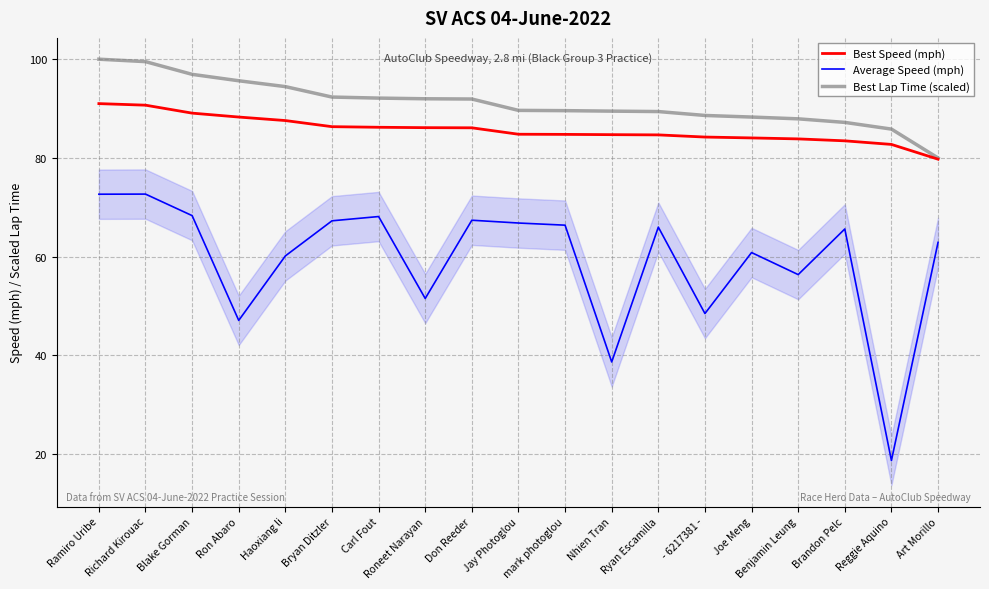

Reading left to right, what are all the values shown in this chart?

Best Speed (mph): Ramiro Uribe=91.0	Richard Kirouac=90.7	Blake Gorman=89.1	Ron Abaro=88.3	Haoxiang li=87.6	Bryan Ditzler=86.3	Carl Fout=86.2	Roneet Narayan=86.1	Don Reeder=86.1	Jay Photoglou=84.8	mark photoglou=84.8	Nhien Tran=84.7	Ryan Escamilla=84.7	- 6217381 -=84.2	Joe Meng=84.1	Benjamin Leung=83.9	Brandon Pelc=83.5	Reggie Aquino=82.7	Art Morillo=79.8
Average Speed (mph): Ramiro Uribe=72.7	Richard Kirouac=72.7	Blake Gorman=68.3	Ron Abaro=47.1	Haoxiang li=60.2	Bryan Ditzler=67.3	Carl Fout=68.1	Roneet Narayan=51.5	Don Reeder=67.4	Jay Photoglou=66.8	mark photoglou=66.4	Nhien Tran=38.7	Ryan Escamilla=66.0	- 6217381 -=48.5	Joe Meng=60.8	Benjamin Leung=56.4	Brandon Pelc=65.6	Reggie Aquino=18.7	Art Morillo=62.9
Best Lap Time (scaled): Ramiro Uribe=100.0	Richard Kirouac=99.5	Blake Gorman=96.9	Ron Abaro=95.6	Haoxiang li=94.4	Bryan Ditzler=92.3	Carl Fout=92.1	Roneet Narayan=92.0	Don Reeder=91.9	Jay Photoglou=89.6	mark photoglou=89.6	Nhien Tran=89.5	Ryan Escamilla=89.4	- 6217381 -=88.6	Joe Meng=88.3	Benjamin Leung=87.9	Brandon Pelc=87.2	Reggie Aquino=85.8	Art Morillo=80.0